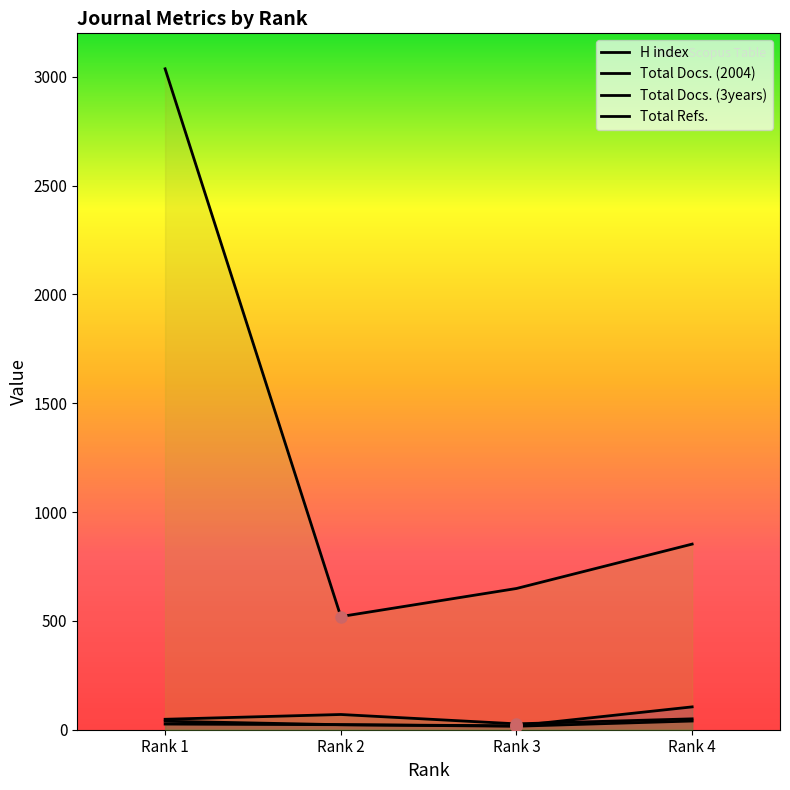

True or false: Total Docs. (3years) has a value of 8 at Rank 3.

False